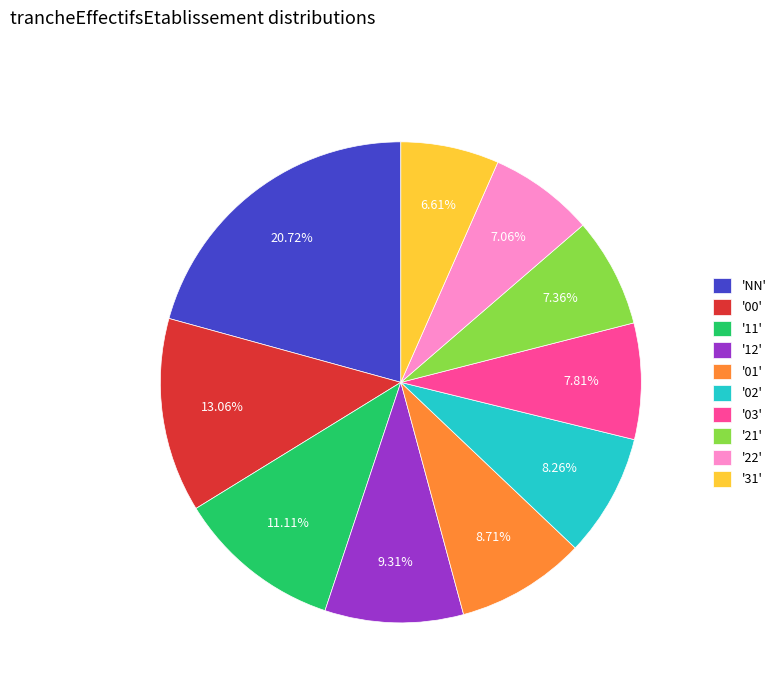

Do '12' and '03' together represent more than half of the pie?

No